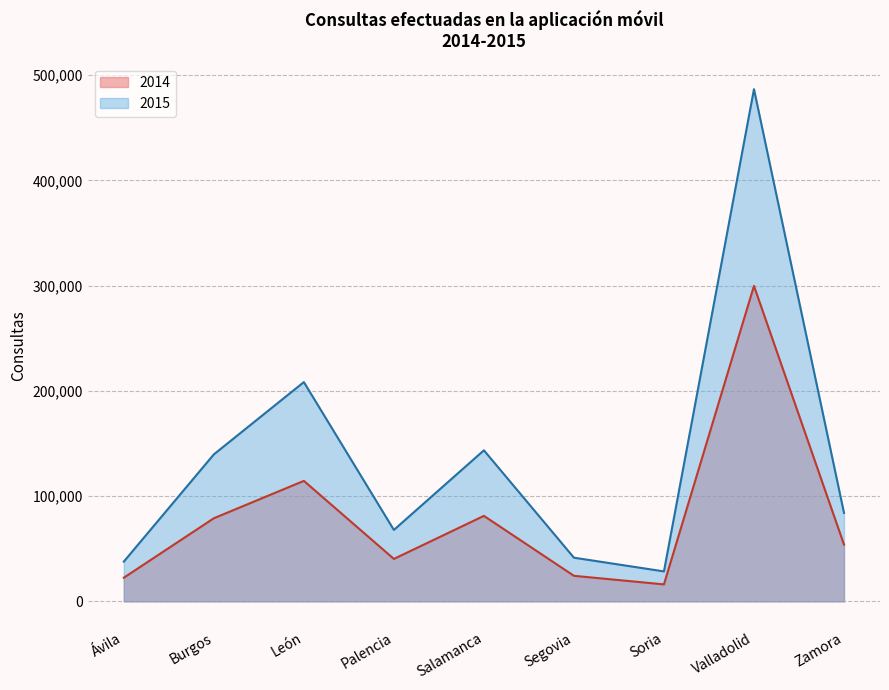

The value of 2014 at Valladolid is 299752. True or false?

True